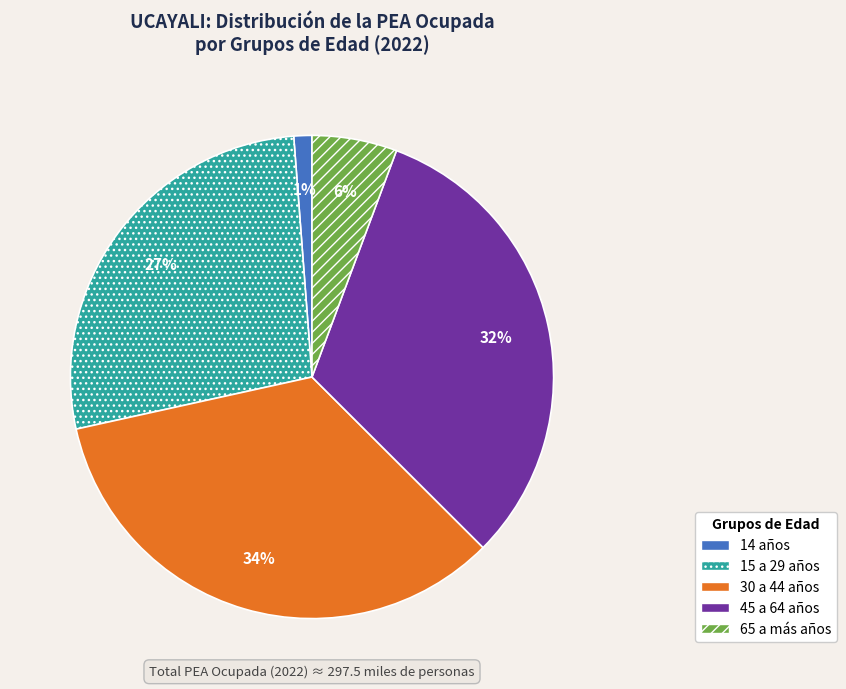

Which has a higher value, 65 a más años or 45 a 64 años?

45 a 64 años